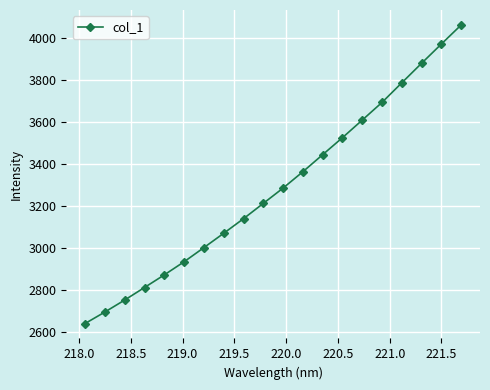

True or false: the data has more than 2 interior local peaks.

False